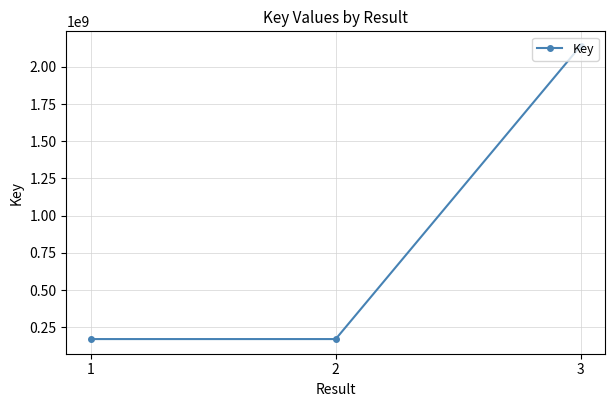

What is the minimum value shown in the chart?

170100369